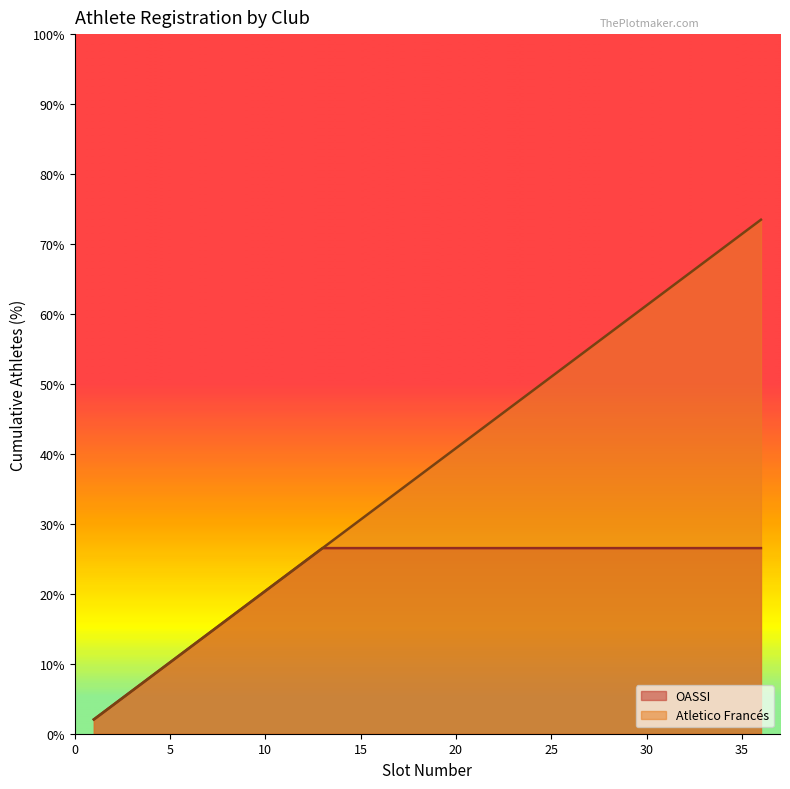

What is the value of the 21st point from the left?

42.9